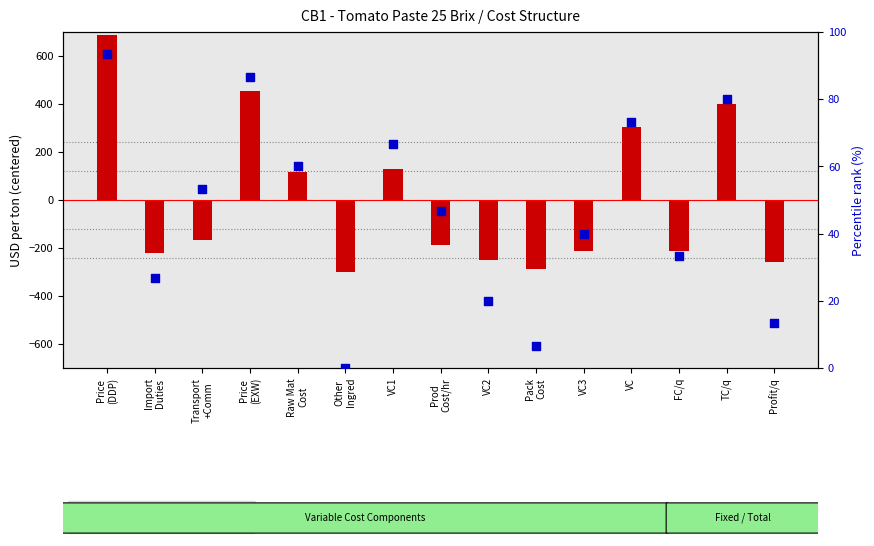

Which series contains the highest Y value?

transformed count